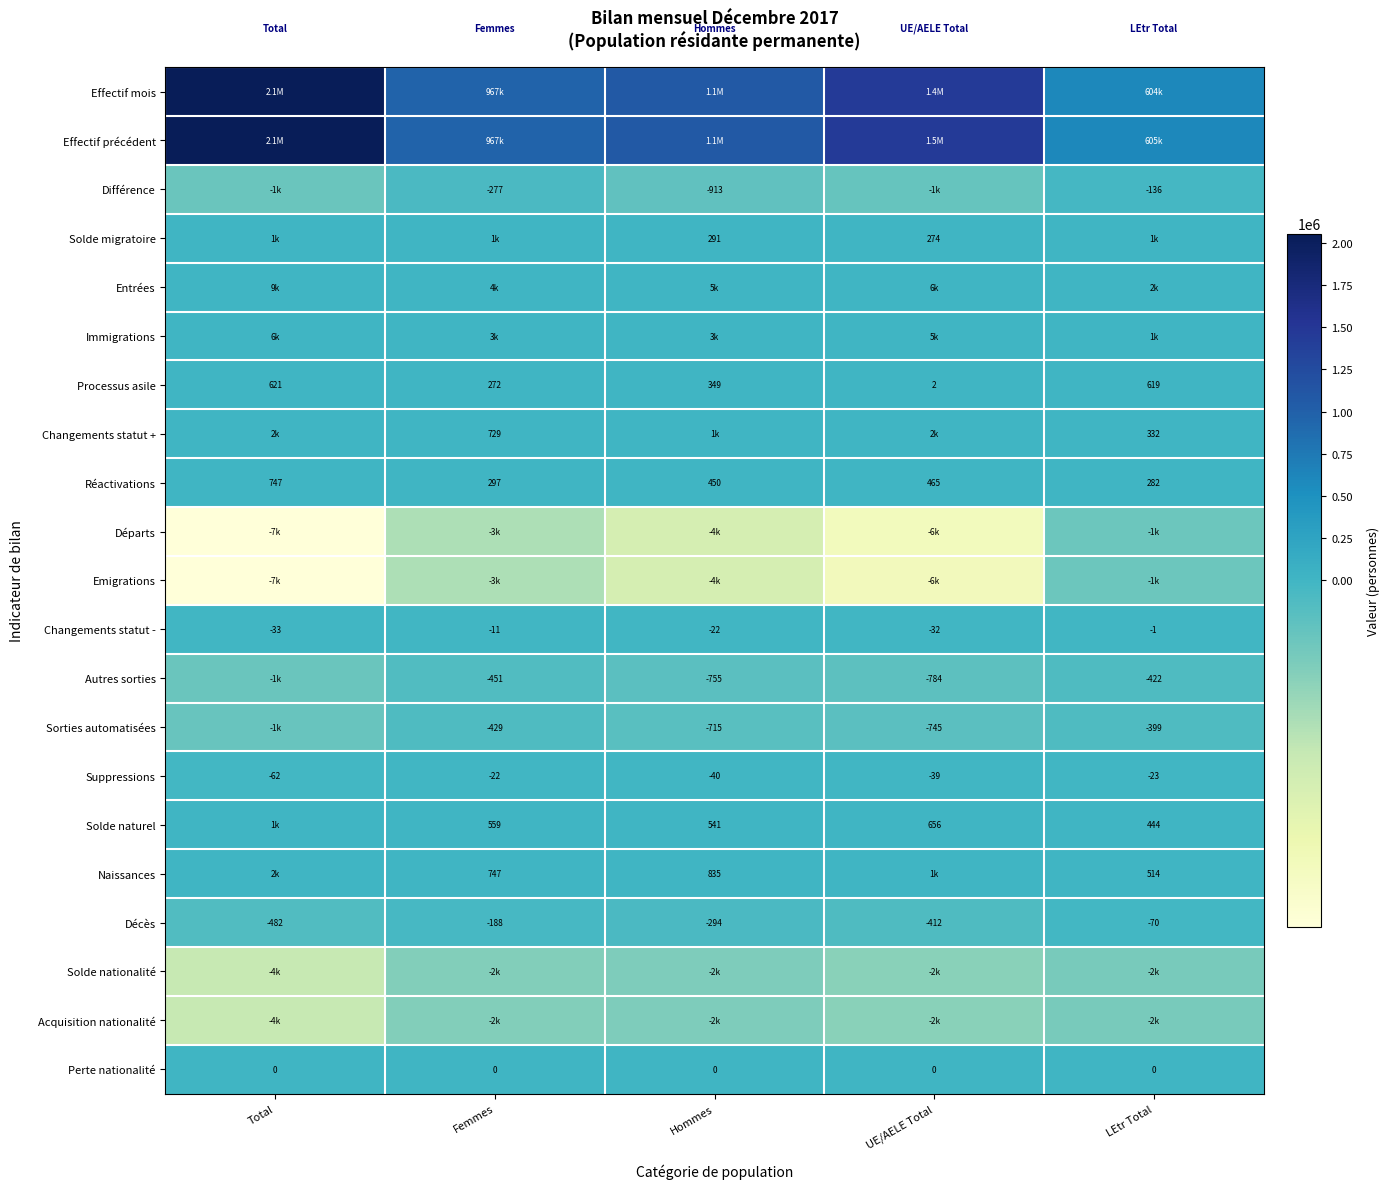

At which label does Suppressions reach its peak?

Femmes